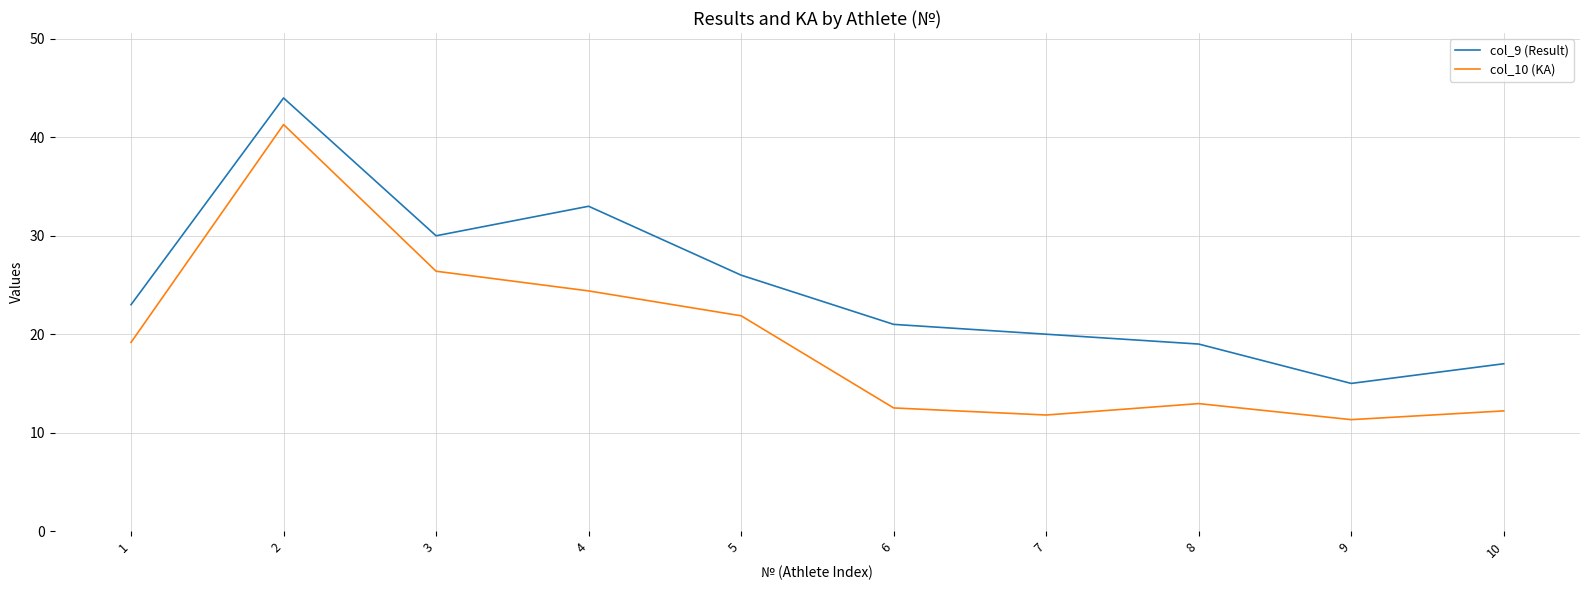

Between 7 and 10, which series saw the biggest shift?

col_9 (Result)